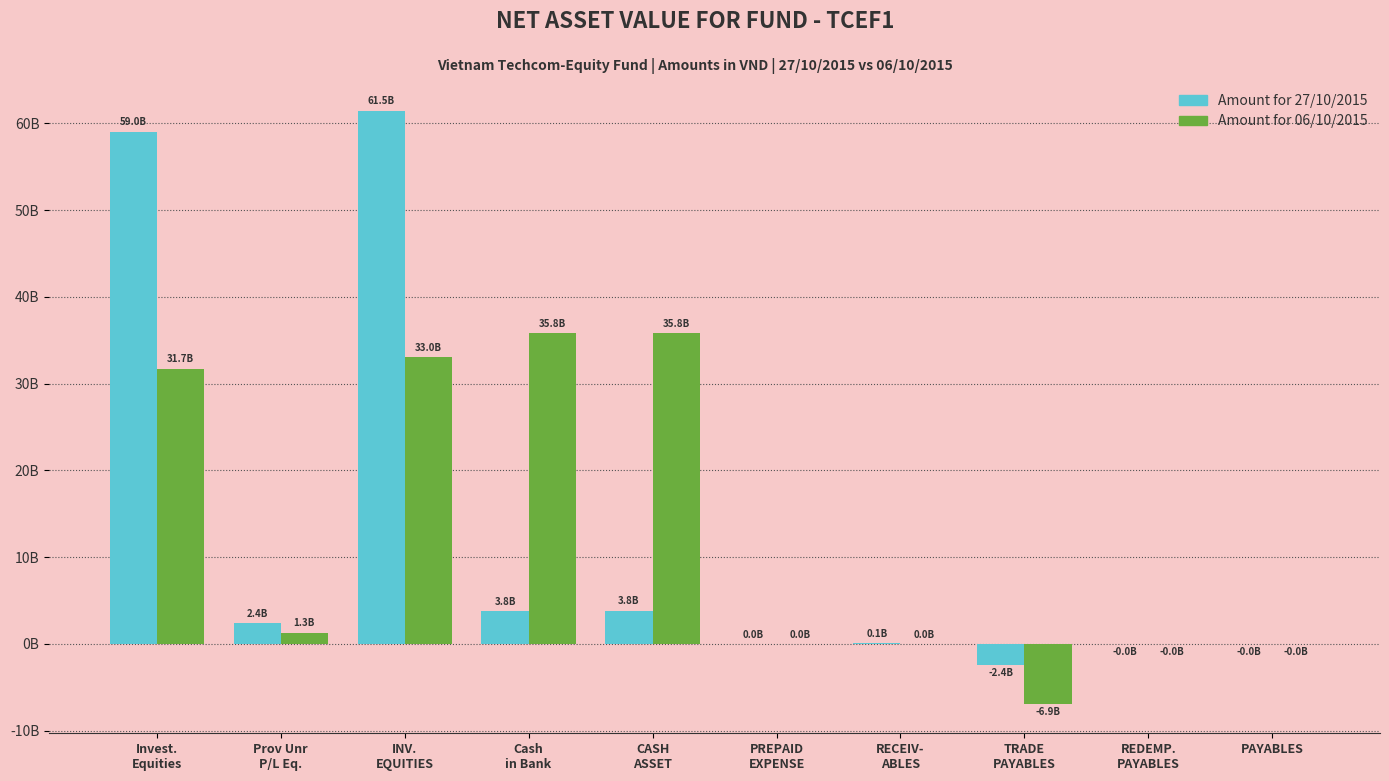

What is the difference between the highest and lowest values at Invest.
Equities?

27313483211